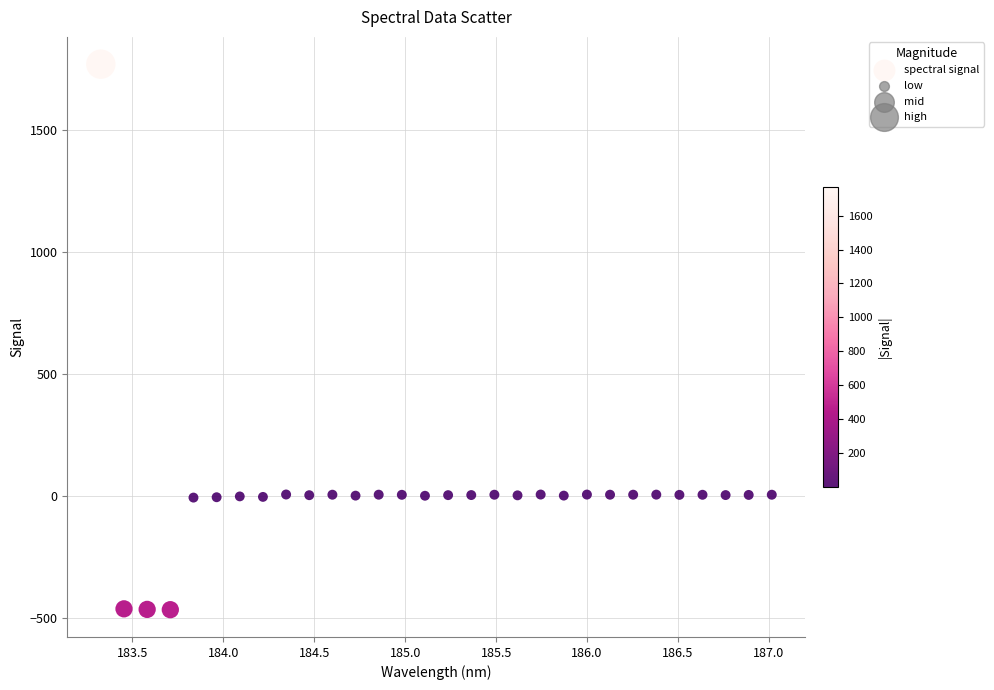

What is the range of Y values (max minus min)?

2233.9